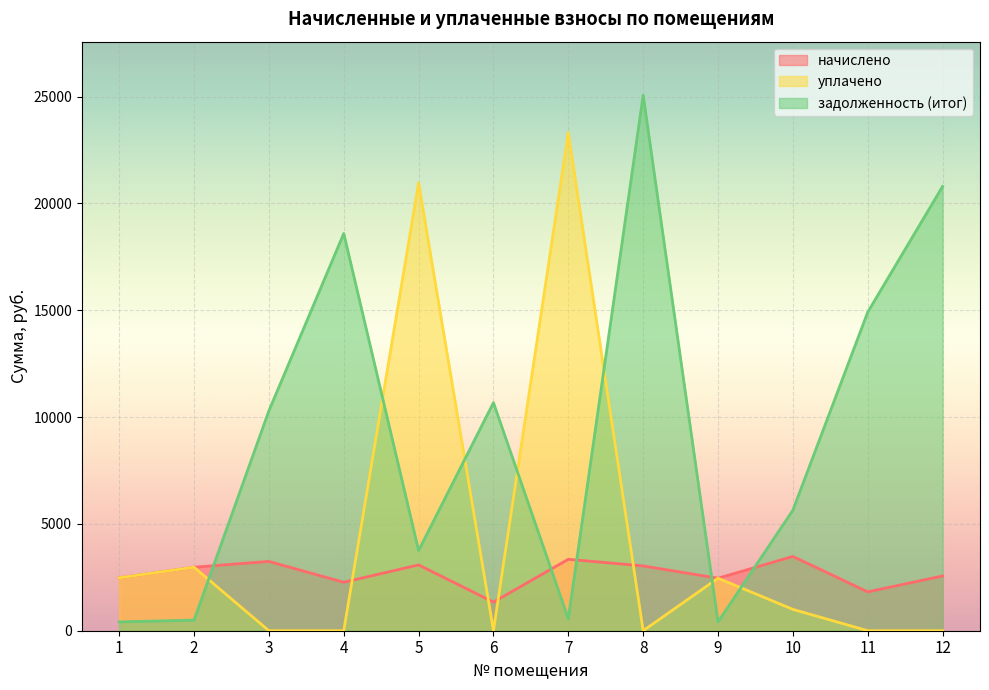

The value of задолженность (итог) at 12 is 4983.2. True or false?

False